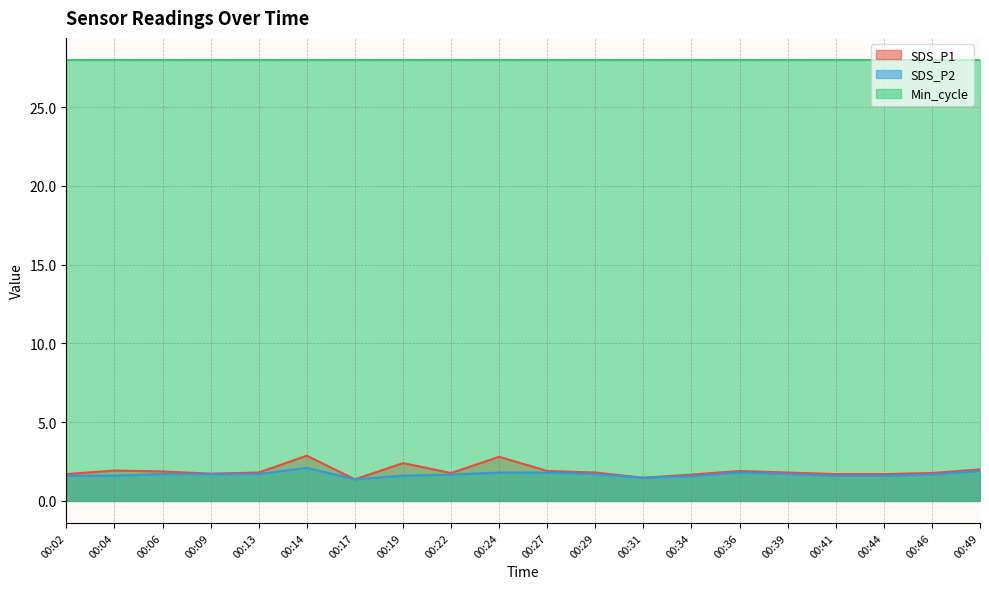

Does the chart have visible grid lines?

Yes